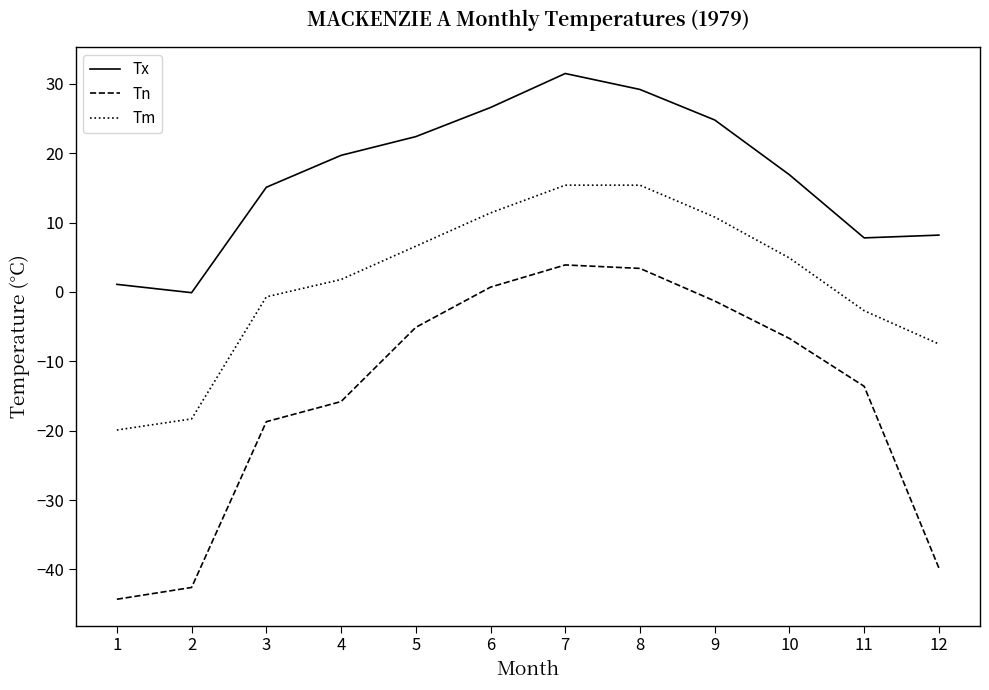

Reading left to right, list all the values displayed in this chart.

Tx: 1.1	-0.1	15.1	19.7	22.4	26.6	31.5	29.2	24.8	16.9	7.8	8.2
Tn: -44.3	-42.6	-18.7	-15.8	-5.1	0.7	3.9	3.4	-1.3	-6.7	-13.6	-39.8
Tm: -19.9	-18.3	-0.7	1.8	6.6	11.4	15.4	15.4	10.8	4.9	-2.7	-7.5